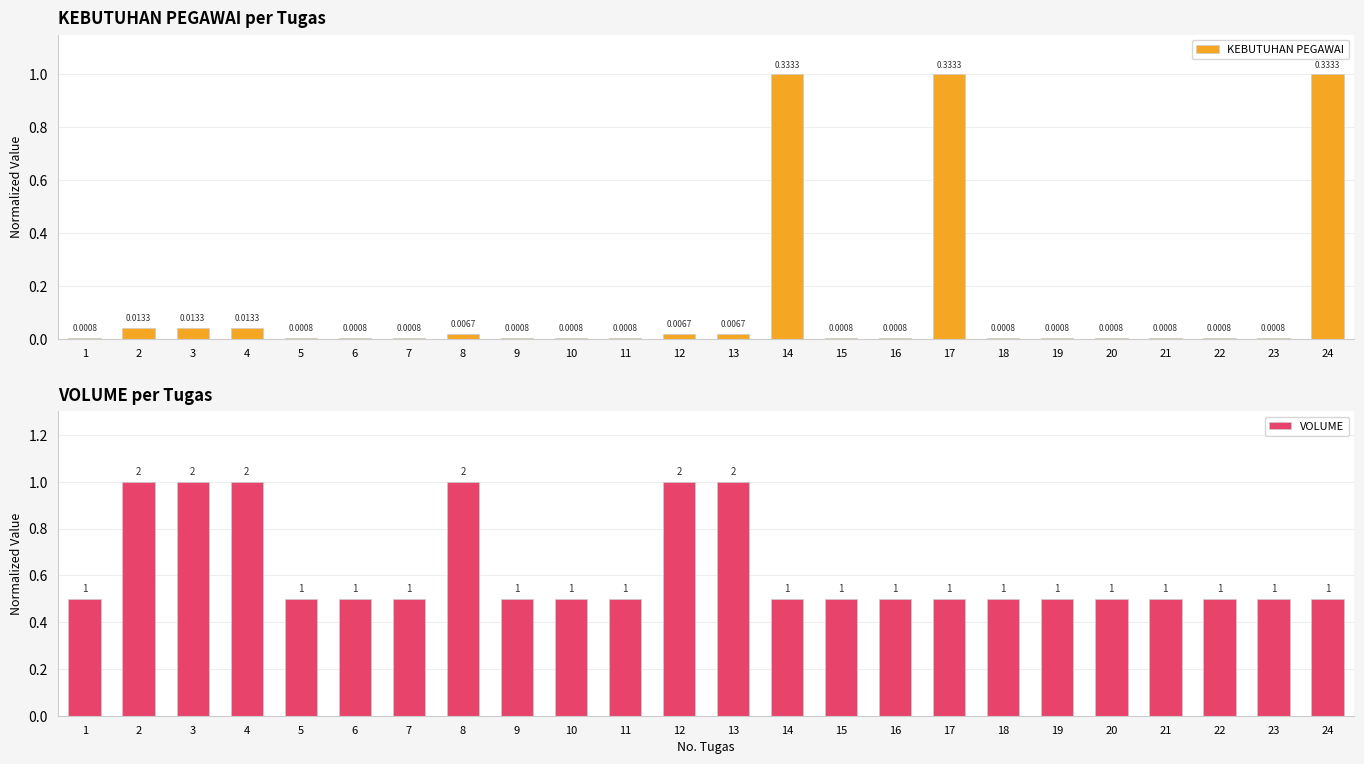

What is the total value across all series at 6?

0.5